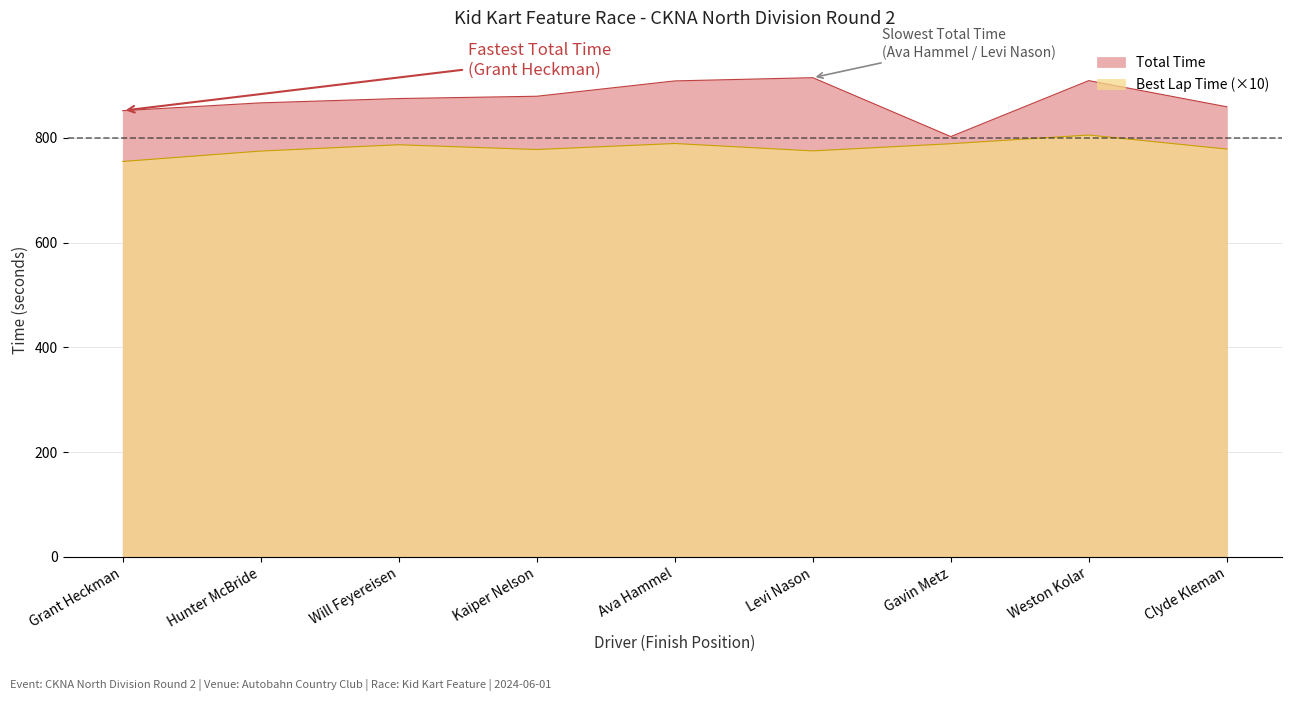

True or false: Total Time has more than 2 points higher than both neighbors.

False